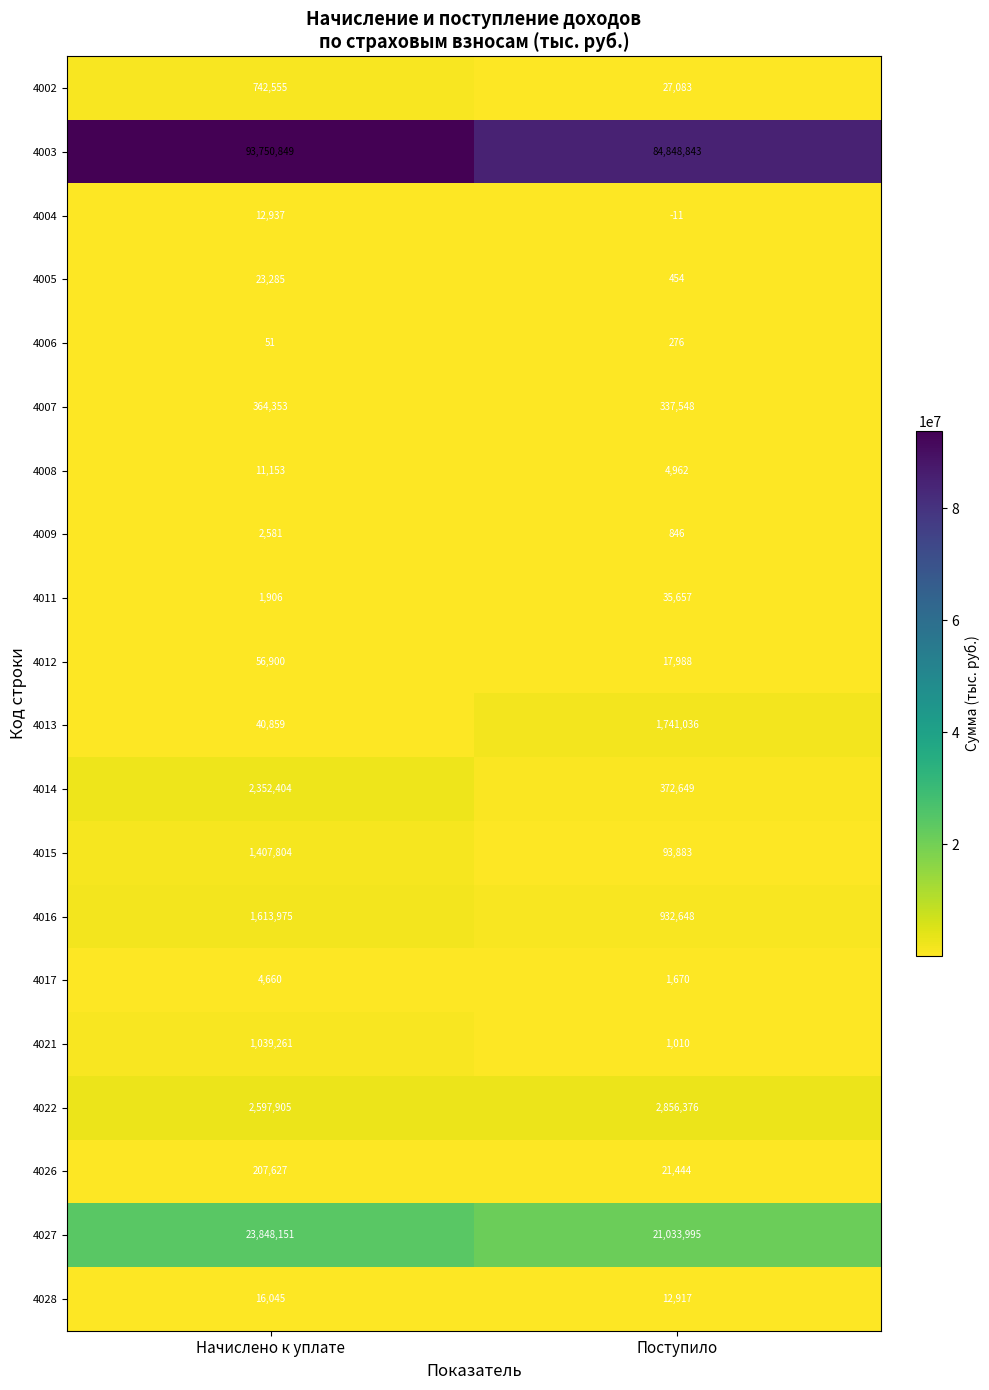

What is the spread (max minus min) of values at Начислено к уплате?

93750798